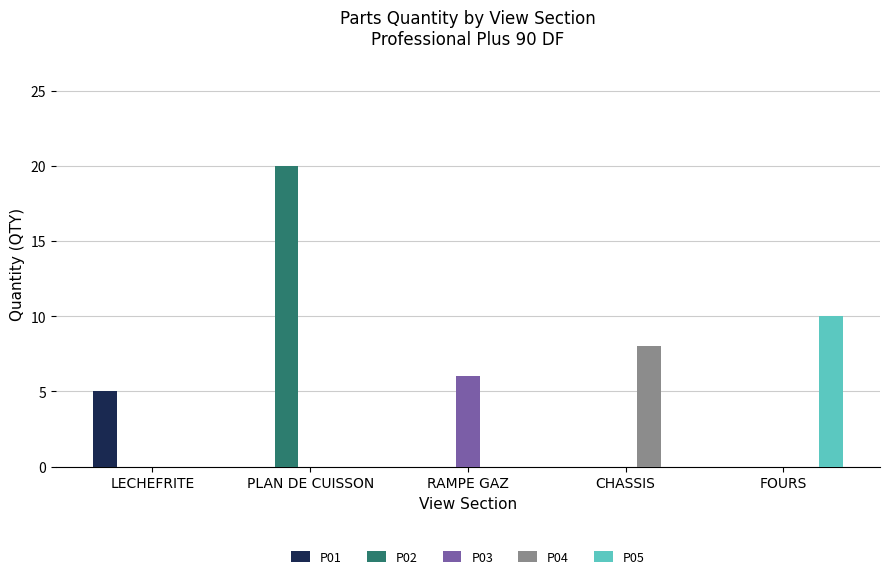

Is it true that P04 equals -5 at FOURS?

False